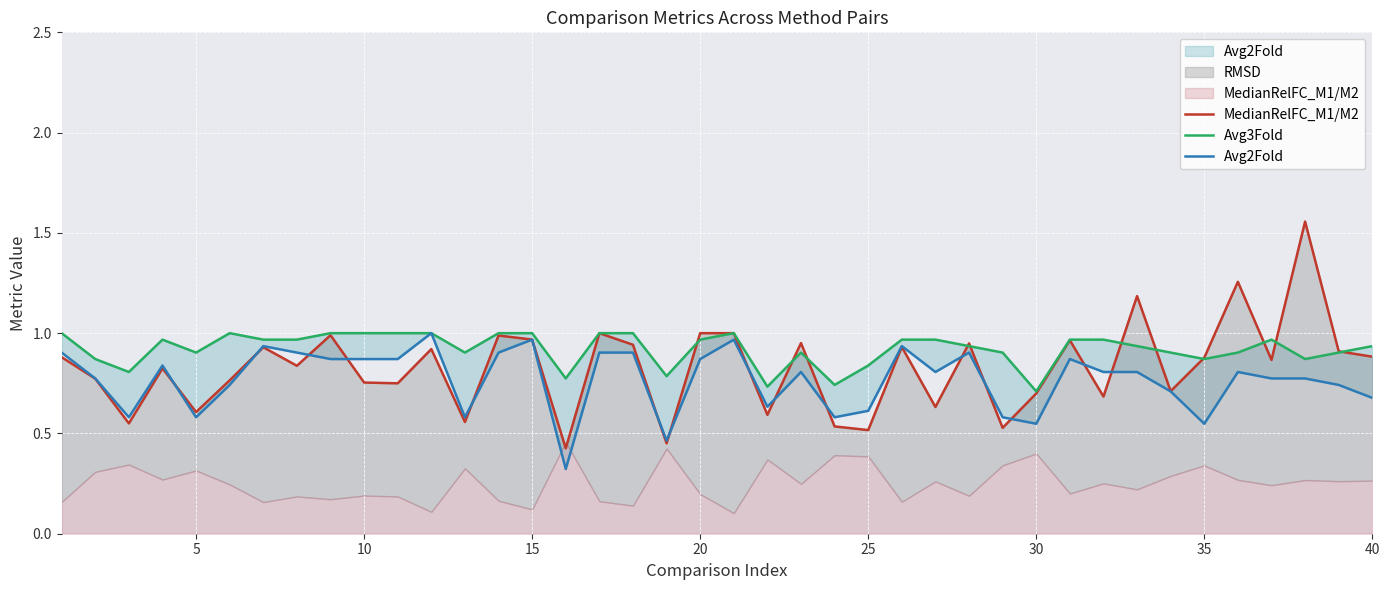

Is it true that Avg3Fold equals 1.5 at 10?

False